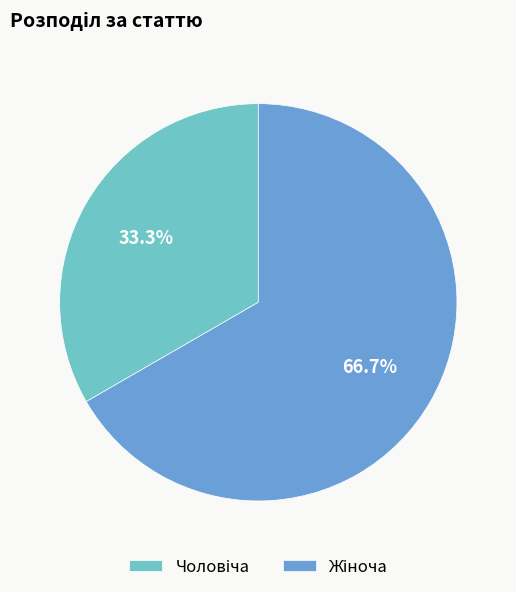

Does any single category account for the majority?

Yes